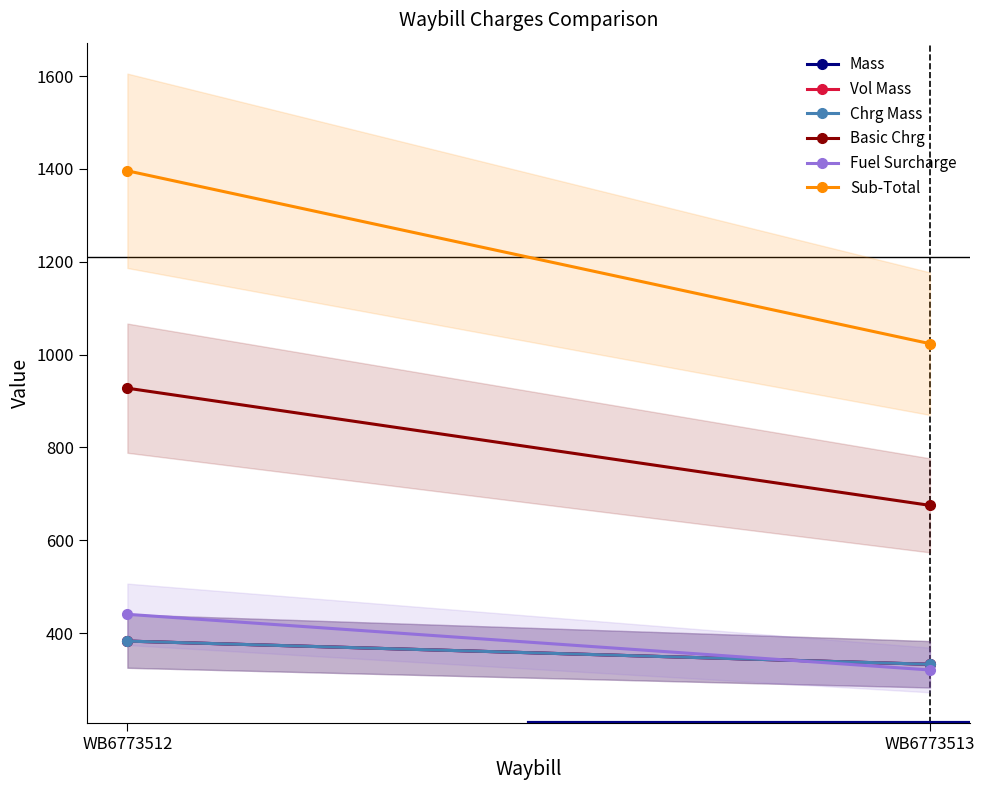

What is the spread (max minus min) of values at WB6773513?

702.8